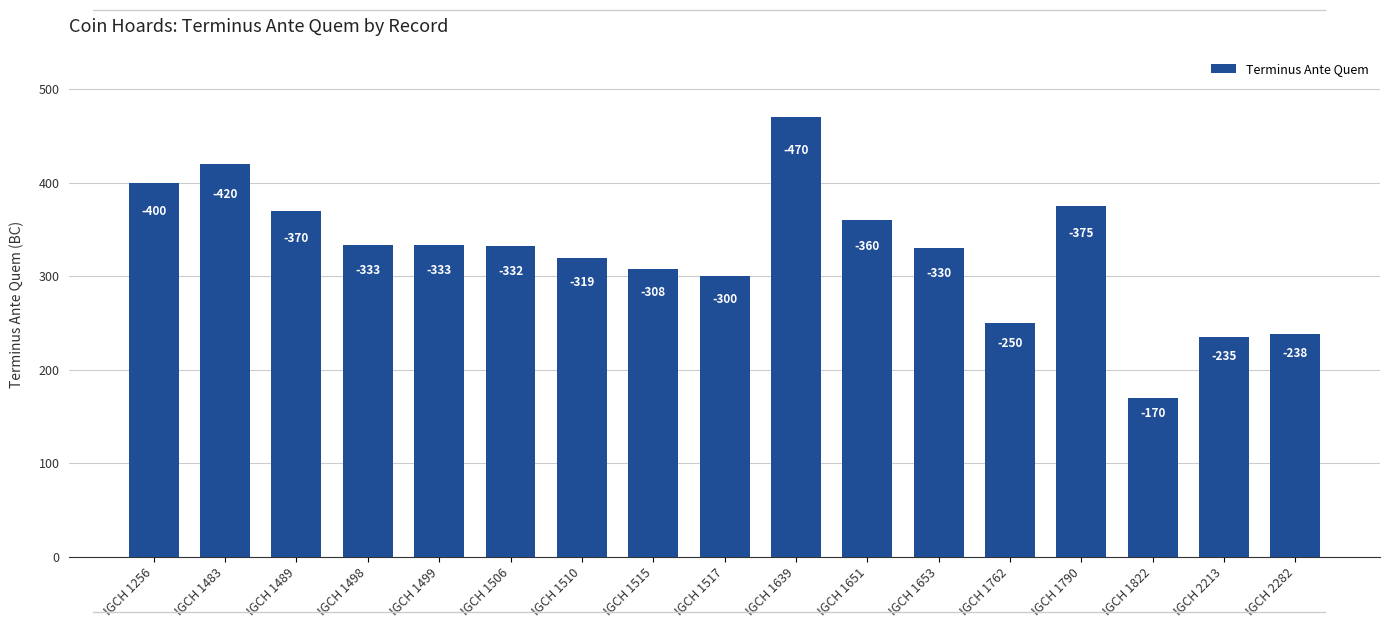

List the labels in order of value, smallest first.

IGCH 1822, IGCH 2213, IGCH 2282, IGCH 1762, IGCH 1517, IGCH 1515, IGCH 1510, IGCH 1653, IGCH 1506, IGCH 1498, IGCH 1499, IGCH 1651, IGCH 1489, IGCH 1790, IGCH 1256, IGCH 1483, IGCH 1639